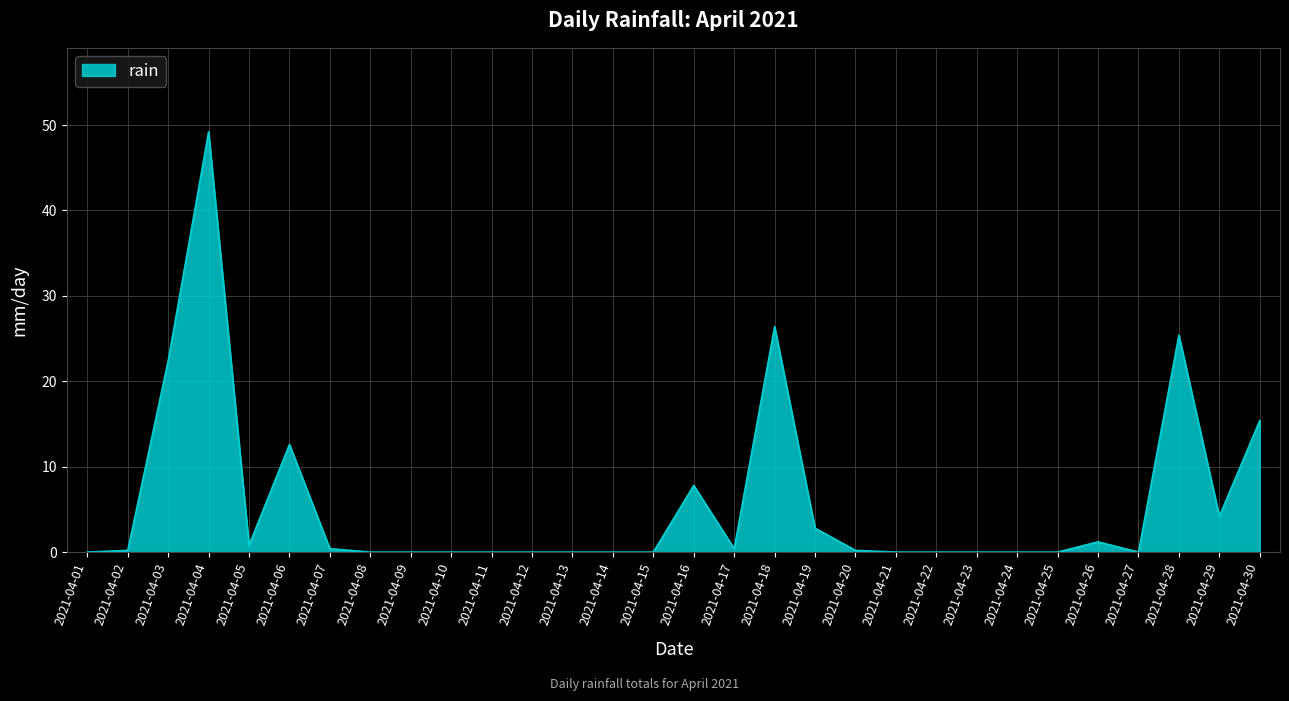

How many lines are shown in the chart?

1